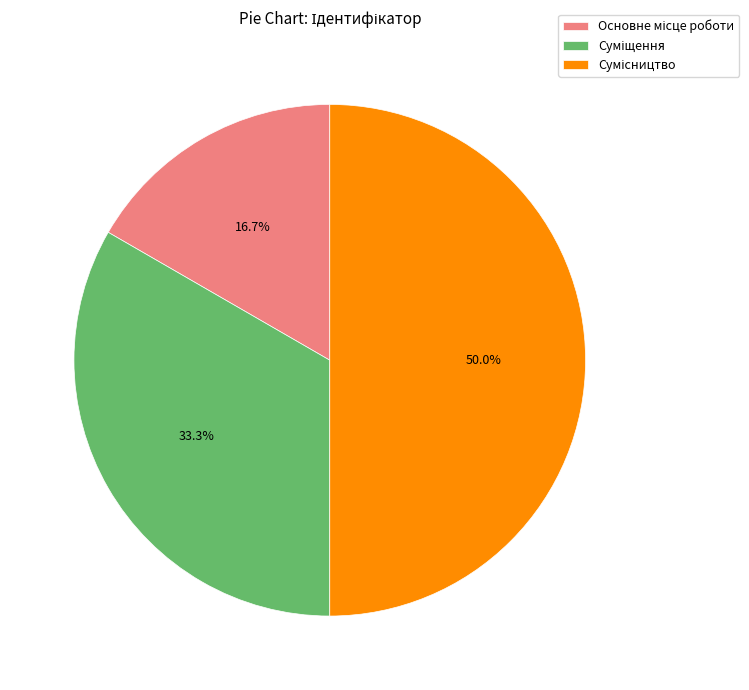

Count the number of slices in the pie.

3